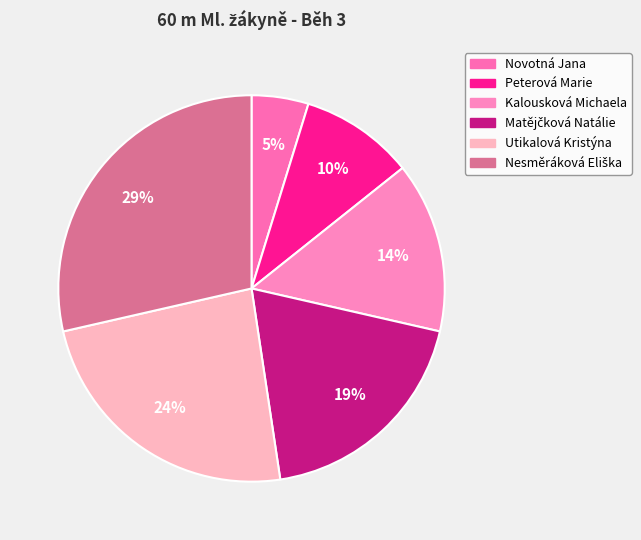

Is it true that Matějčková Natálie is 19% of the pie?

True